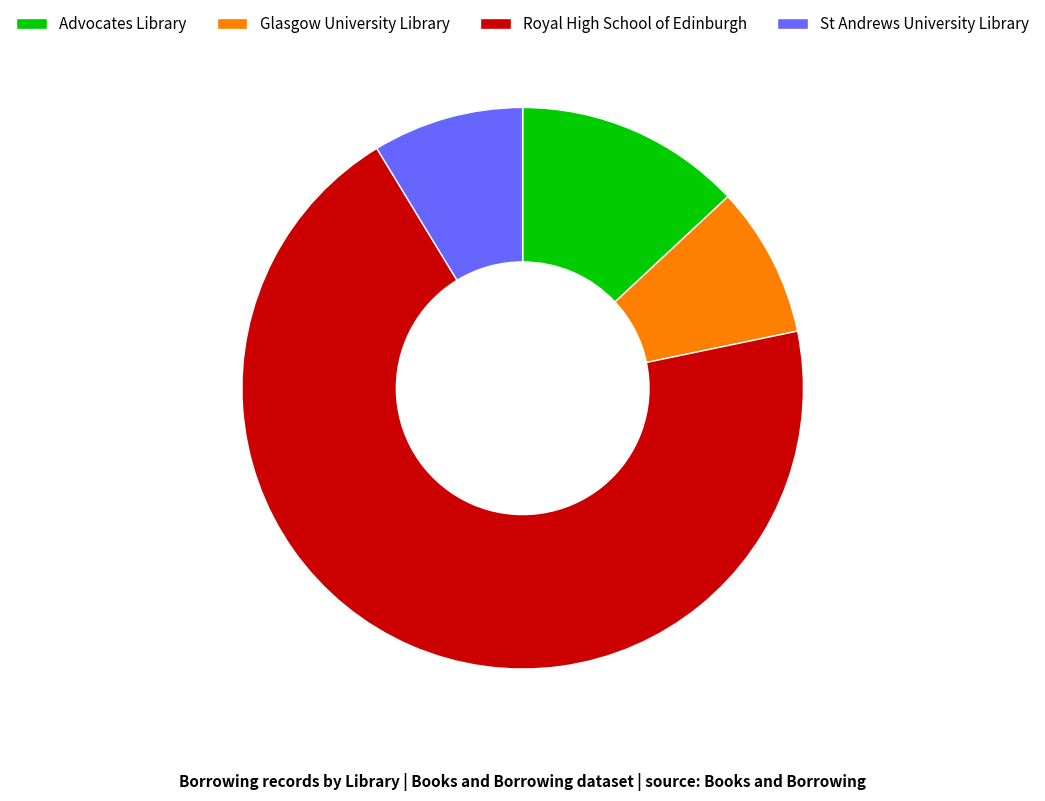

Which has a higher value, Royal High School of Edinburgh or Glasgow University Library?

Royal High School of Edinburgh